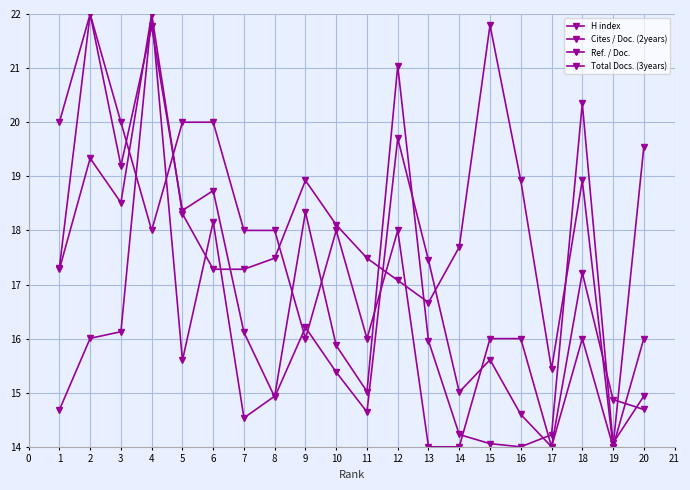

Does the chart have visible grid lines?

Yes